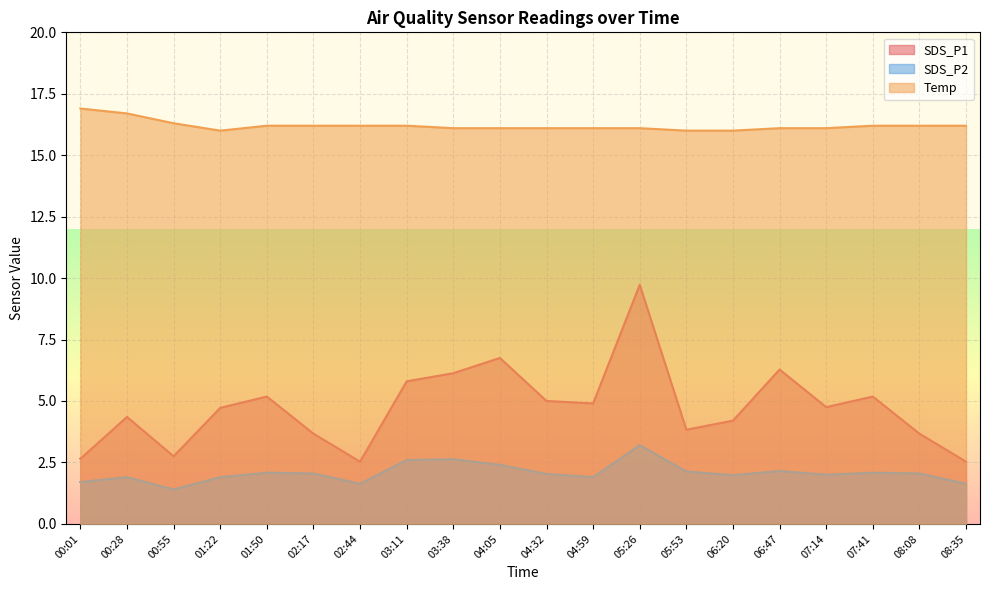

What is the total value across all series at 08:35?

20.4